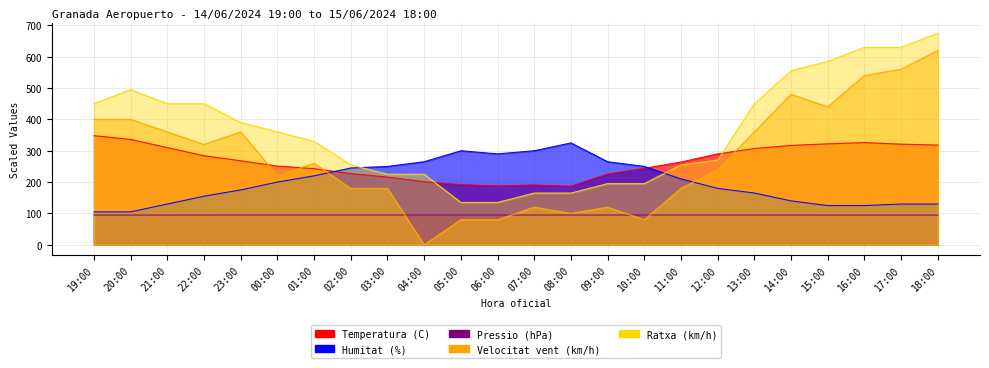

What is the average value of the Humitat (%) series?

199.4